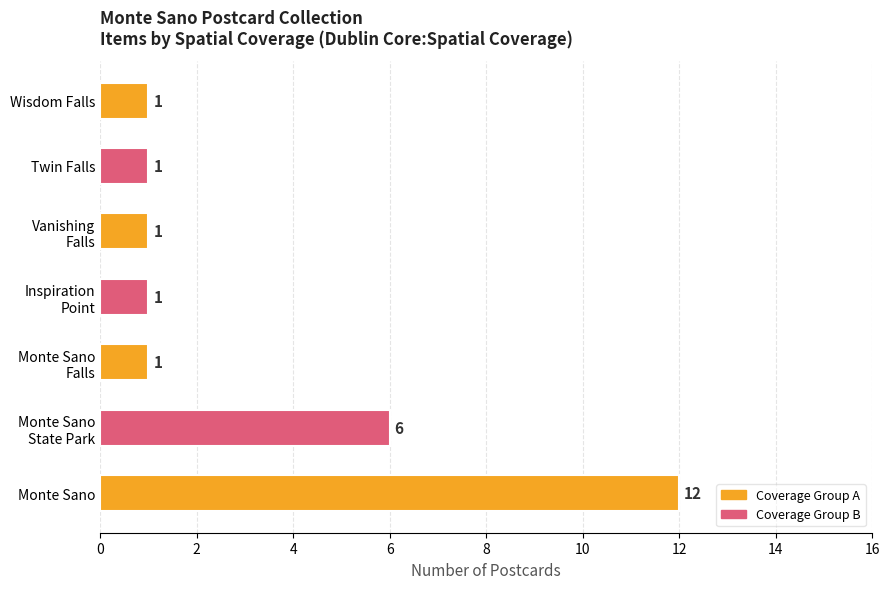

The chart shows a value of 1 at Twin Falls. True or false?

True